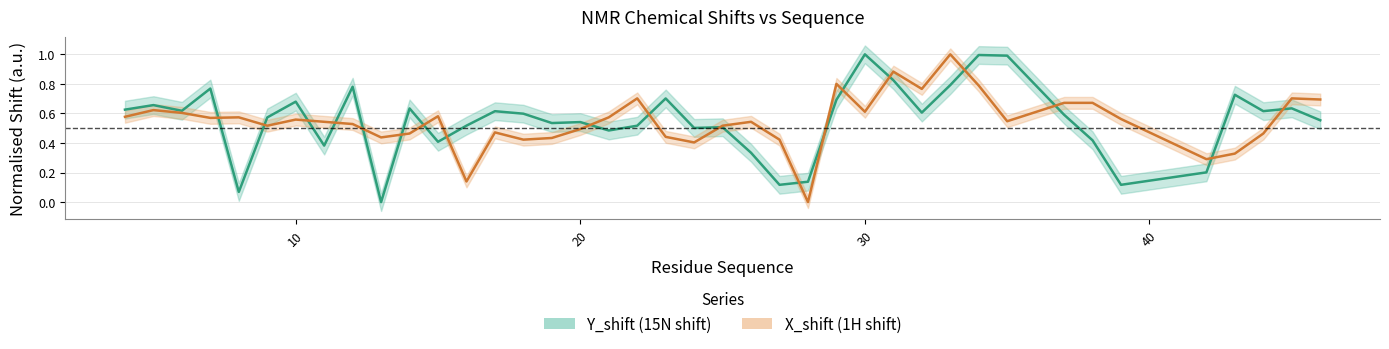

The X_shift (1H shift) series shows 0.1 at 50. True or false?

False